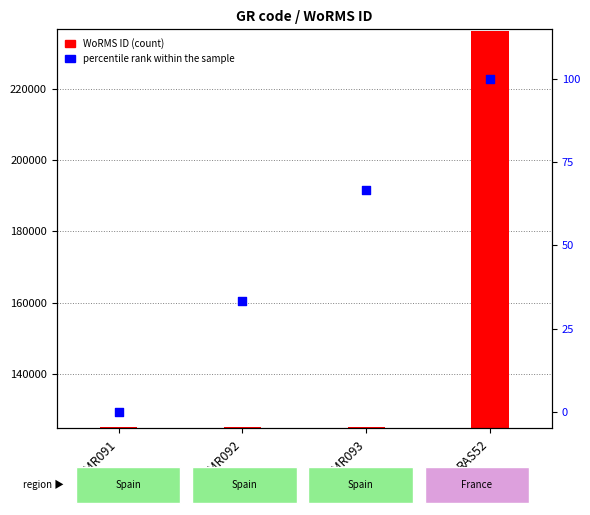

Which series contains the lowest Y value?

percentile rank within the sample